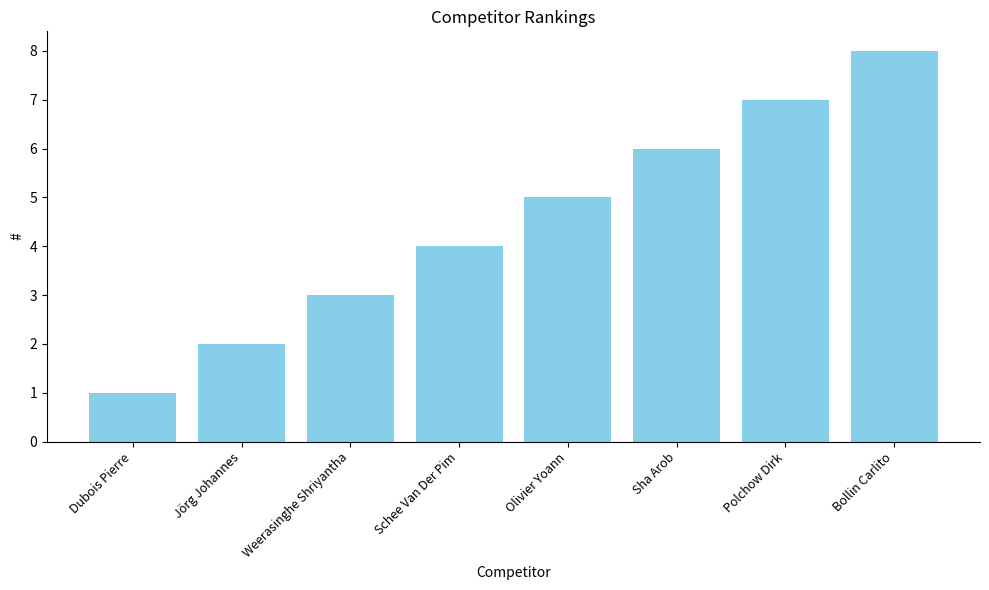

True or false: the data shows 7 at Polchow Dirk.

True